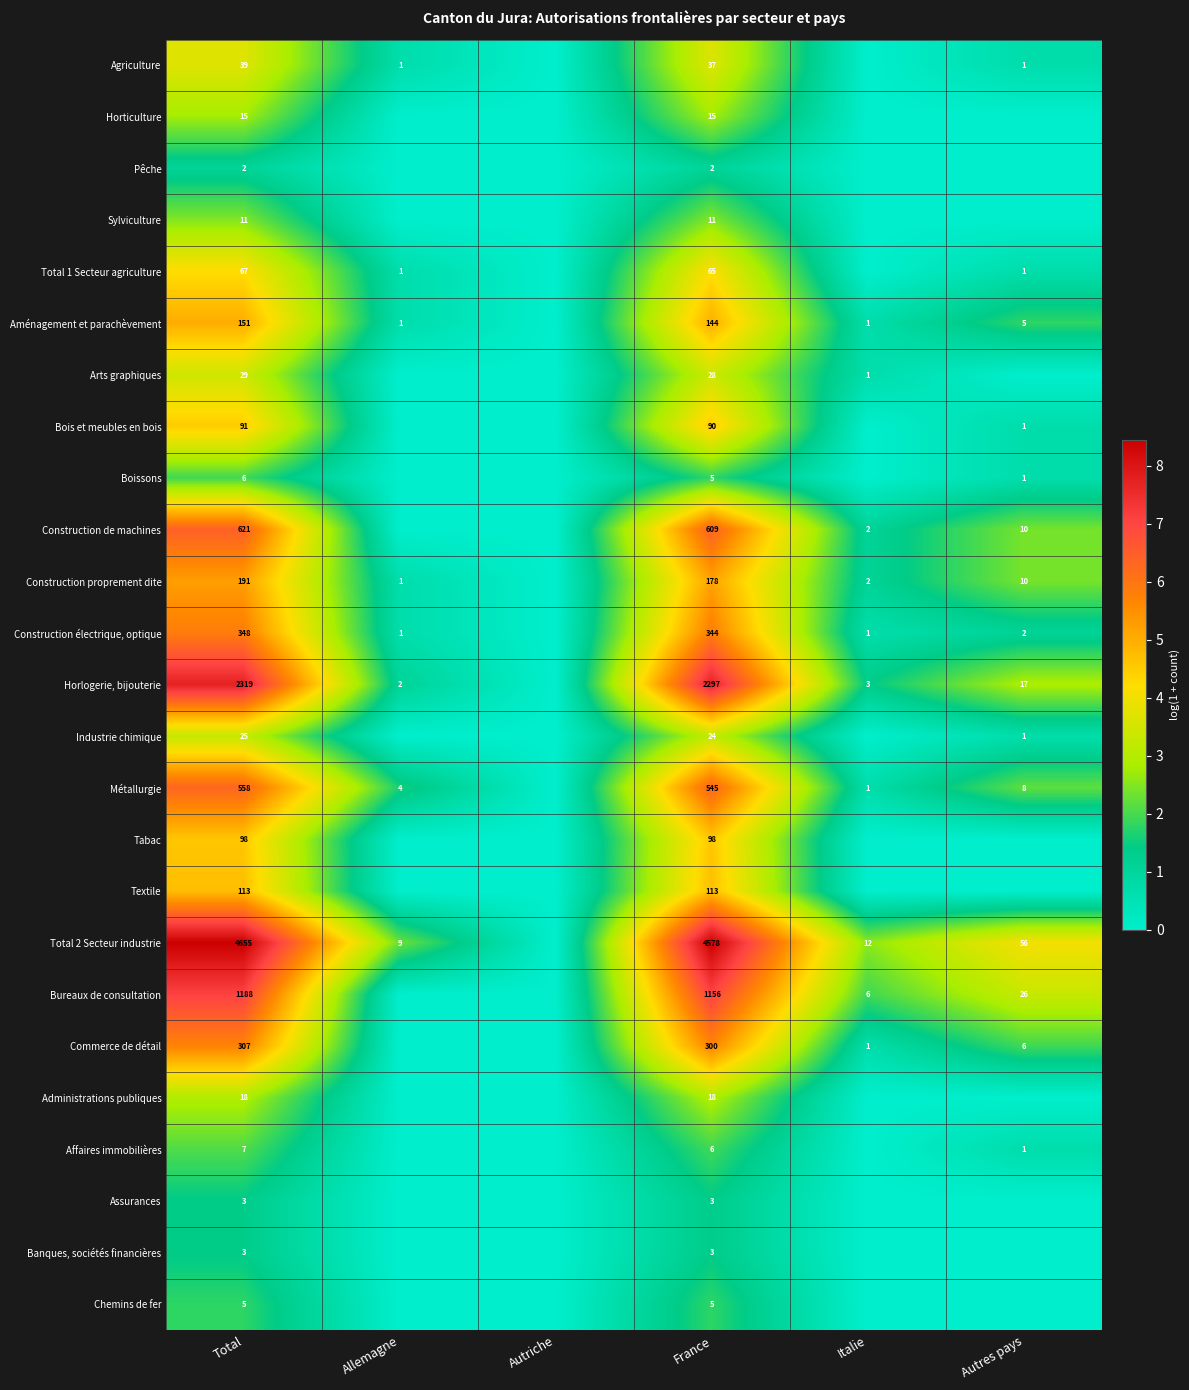

What is the difference between the Total 2 Secteur industrie values at Autres pays and Total?

4599